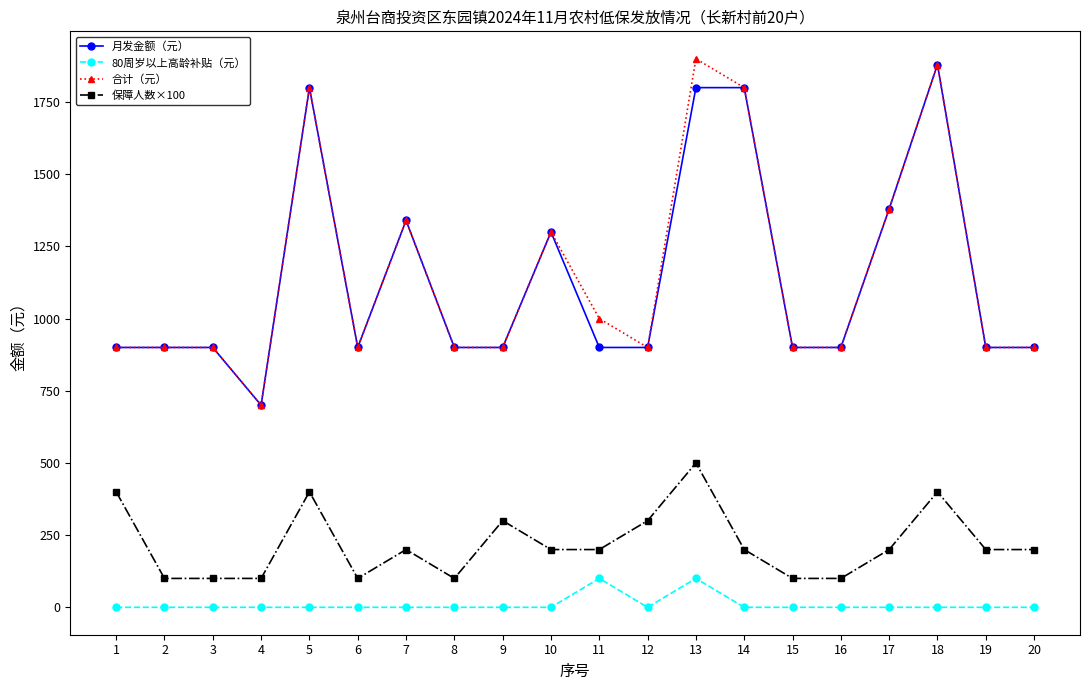

List the series in order of their peak value, highest first.

合计（元）, 月发金额（元）, 保障人数×100, 80周岁以上高龄补贴（元）